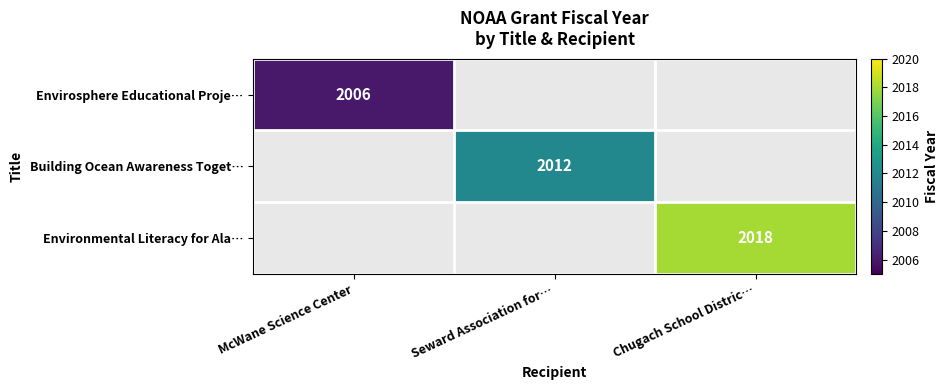

Is it true that Envirosphere Educational Proje… equals 787 at McWane Science Center?

False